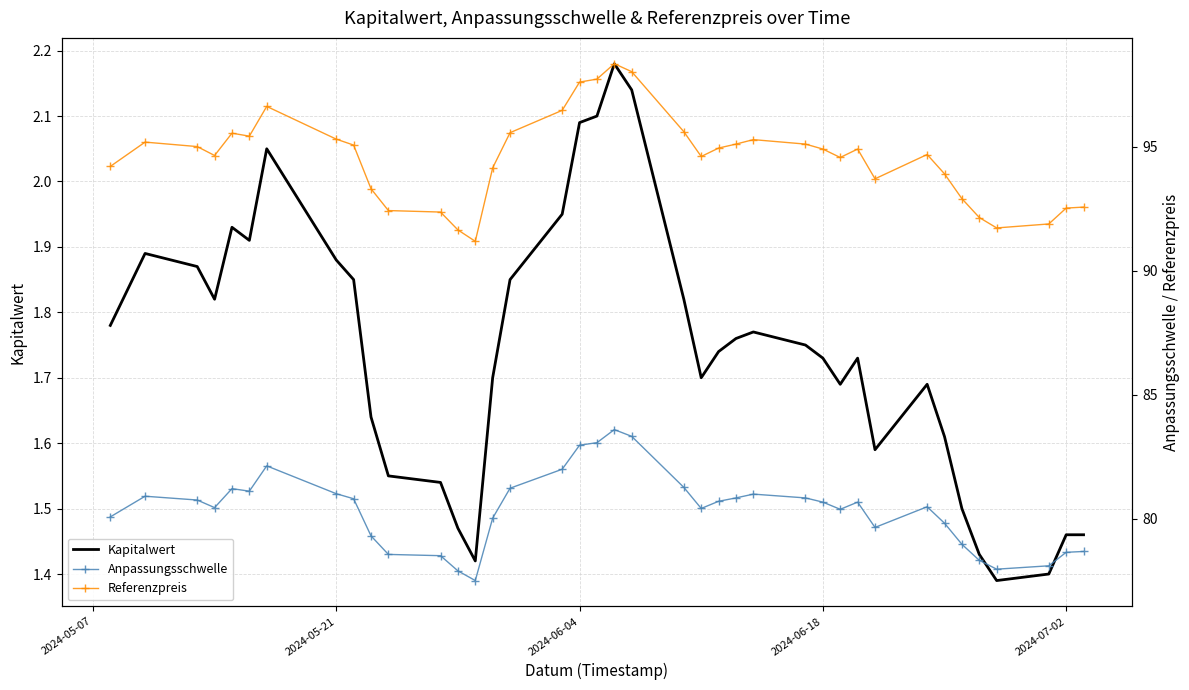

Is it true that Kapitalwert equals 2.0 at 10?

False